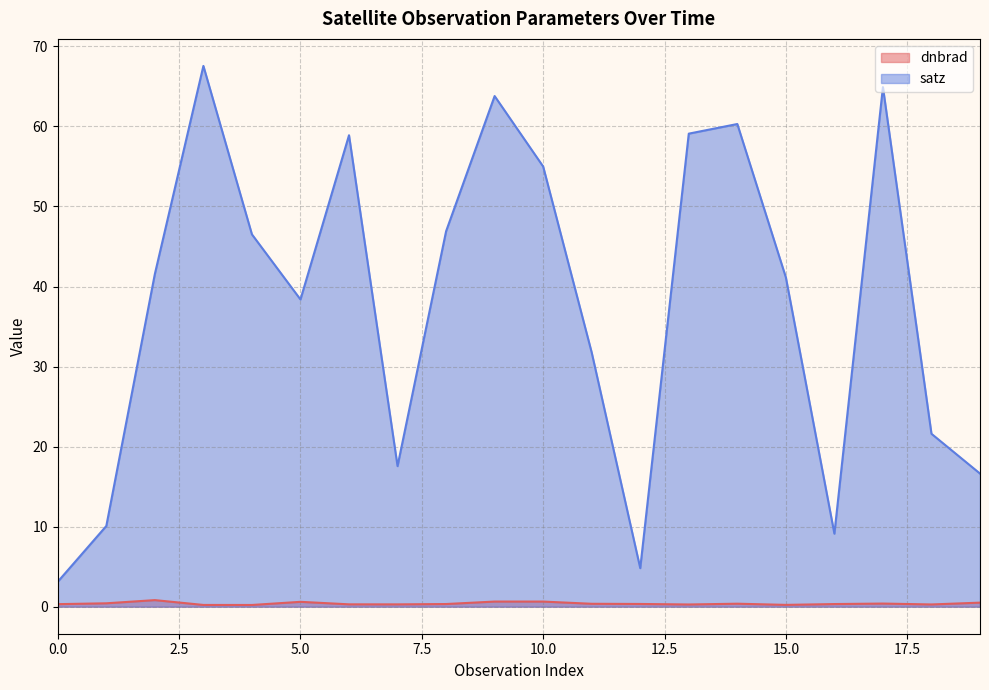

What are all the series names shown in the legend?

dnbrad, satz